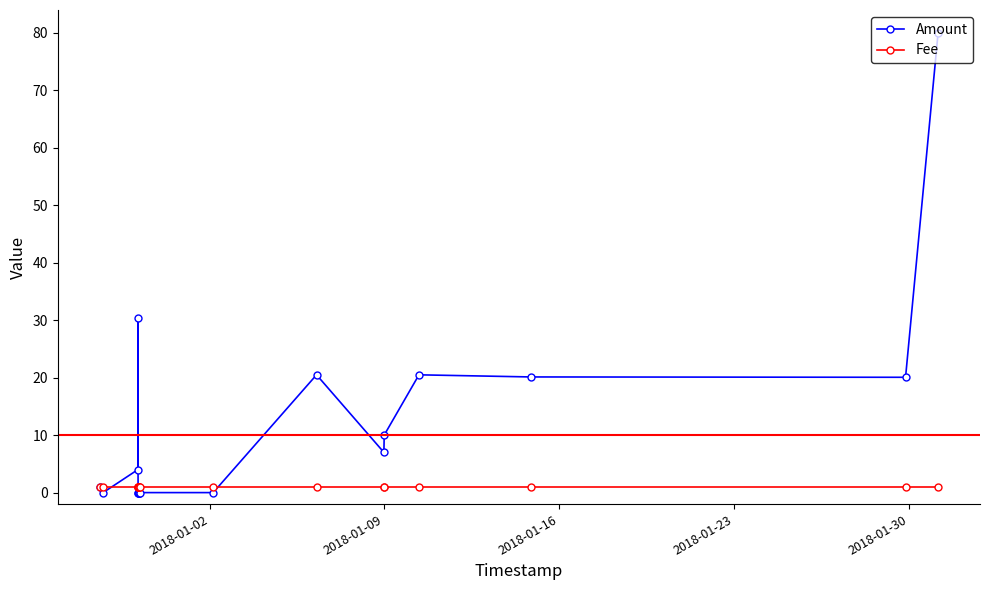

How many data points in Amount are above 4?

8